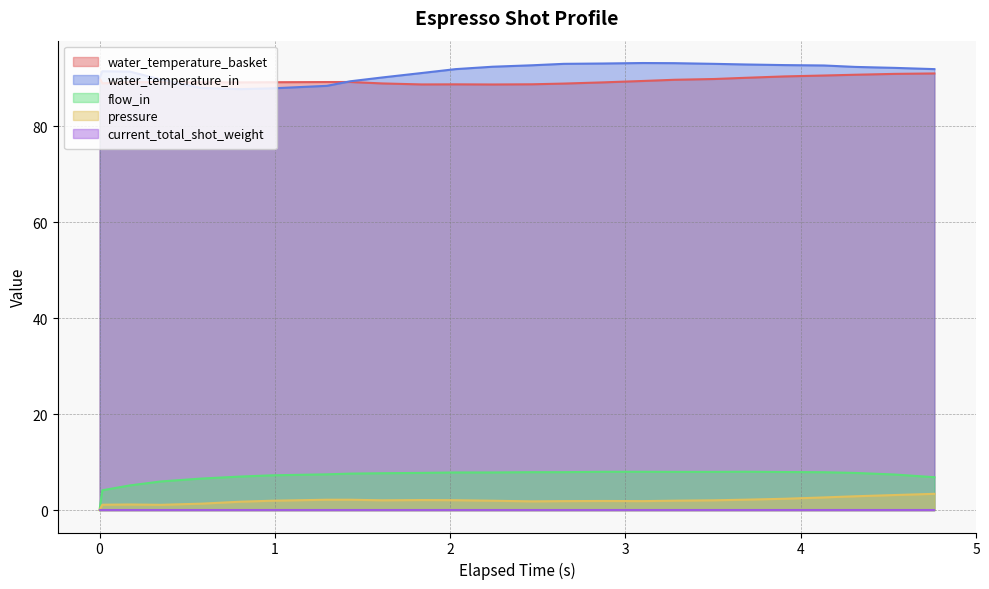

True or false: water_temperature_in and pressure cross at least once.

False